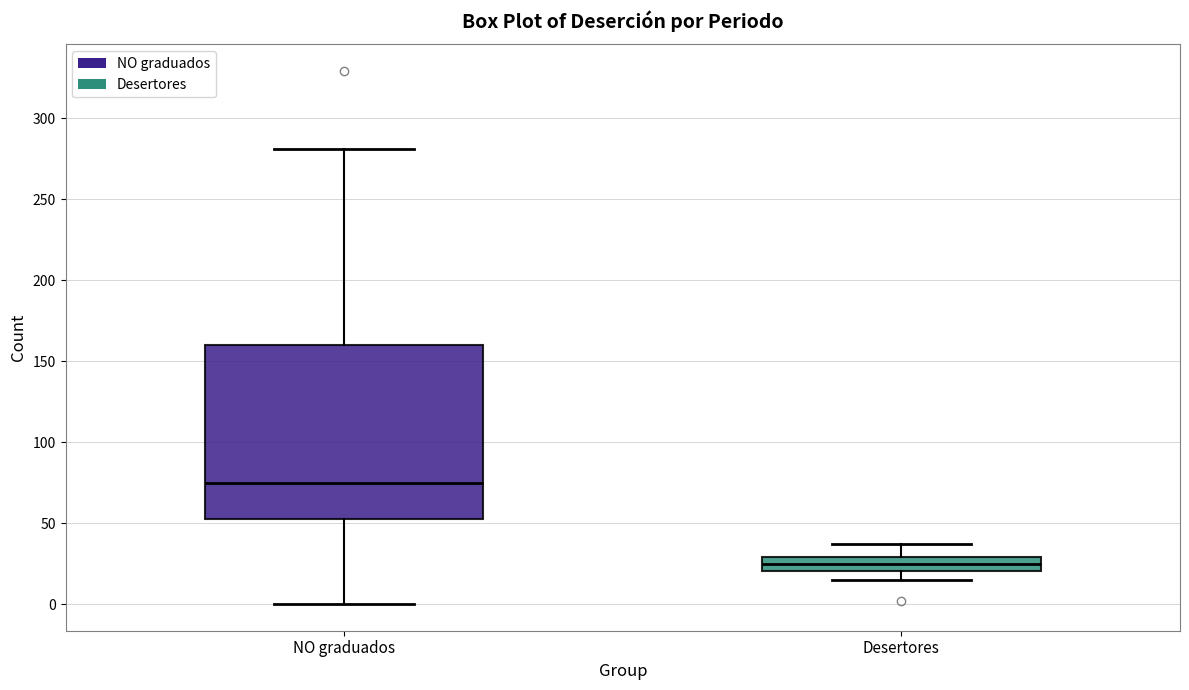

Reading left to right, transcribe this box plot: for each box, give where its median line is, the range the box spans, and where its two whiskers end, as read against the y-axis. The values are not printed on the chart, so give them approximately, as read against the axis.

NO graduados: median 75, box 55 to 160, whiskers 0 to 280
Desertores: median 25, box 20 to 30, whiskers 15 to 35